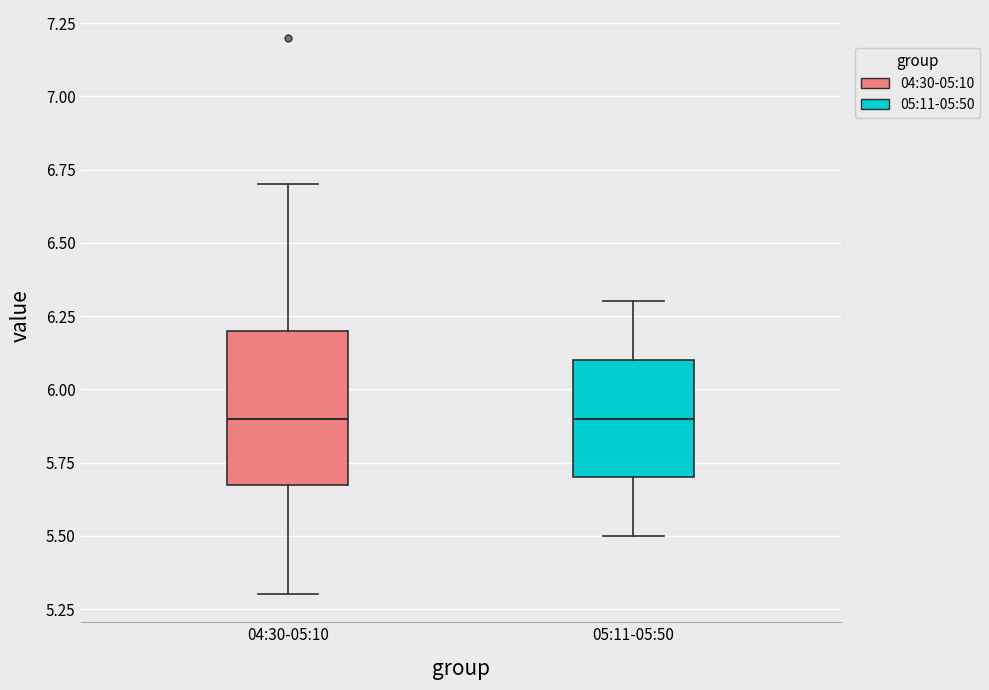

Which box is the tallest, from its lower edge to its upper edge?

04:30-05:10